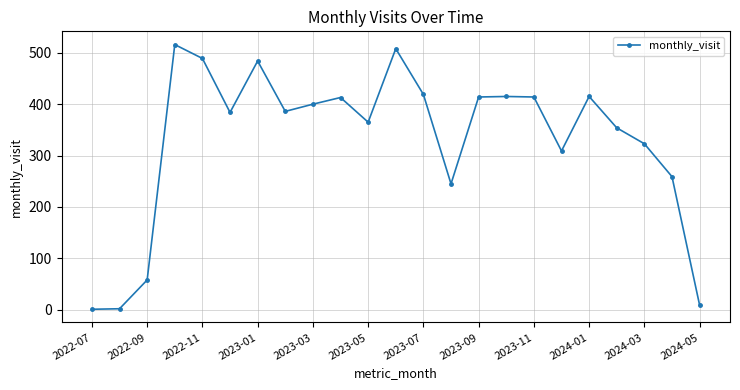

True or false: there are more than 2 points higher than both neighbors.

True